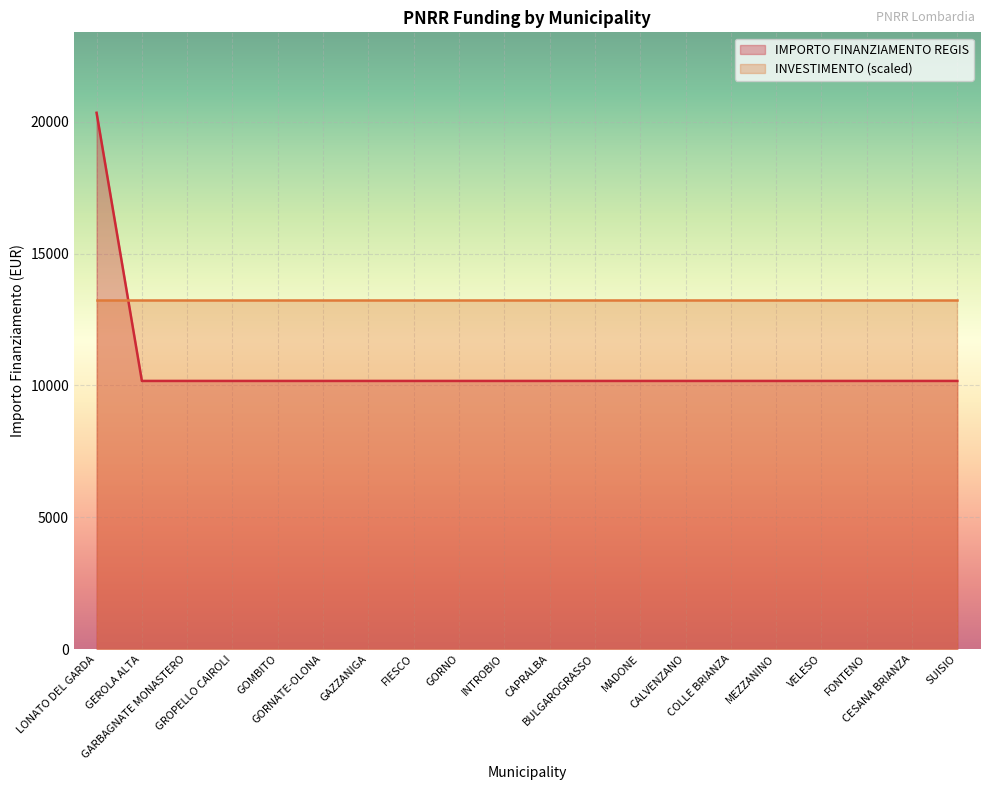

Does the chart display data point markers on the line(s)?

No